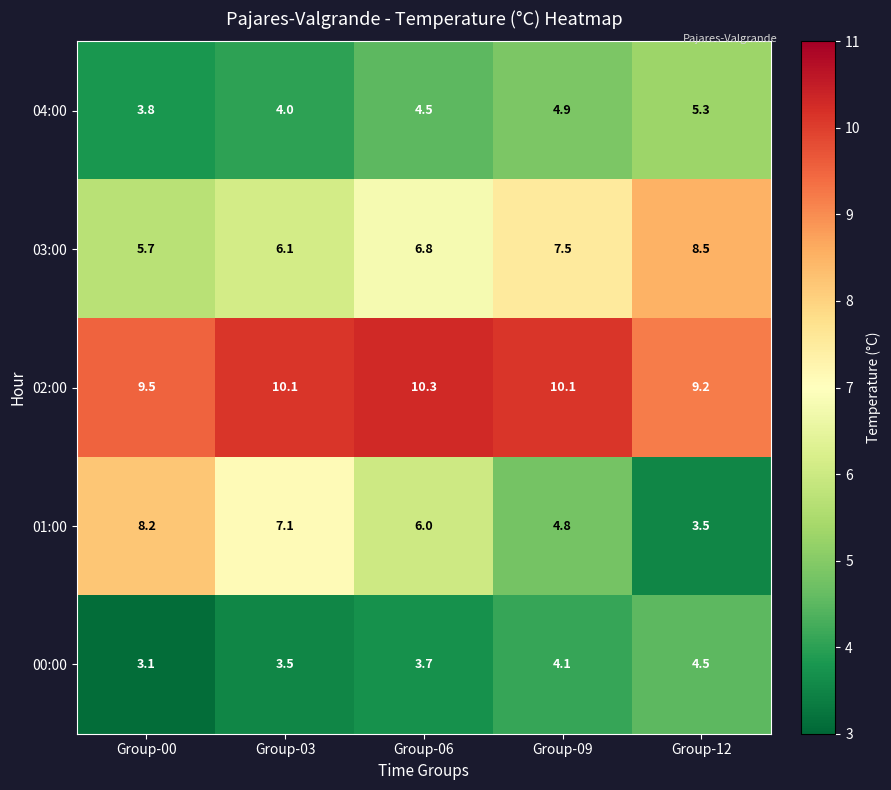

Which series has the largest range (max minus min)?

01:00